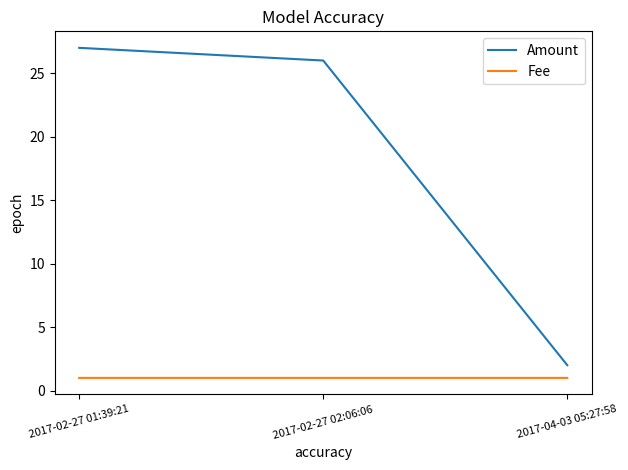

True or false: Amount has a value of 2.0 at 2017-04-03 05:27:58.

True